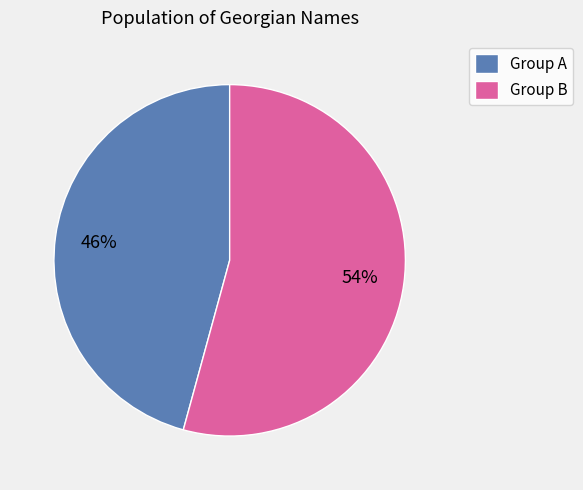

Do Group A and Group B together represent more than half of the pie?

Yes